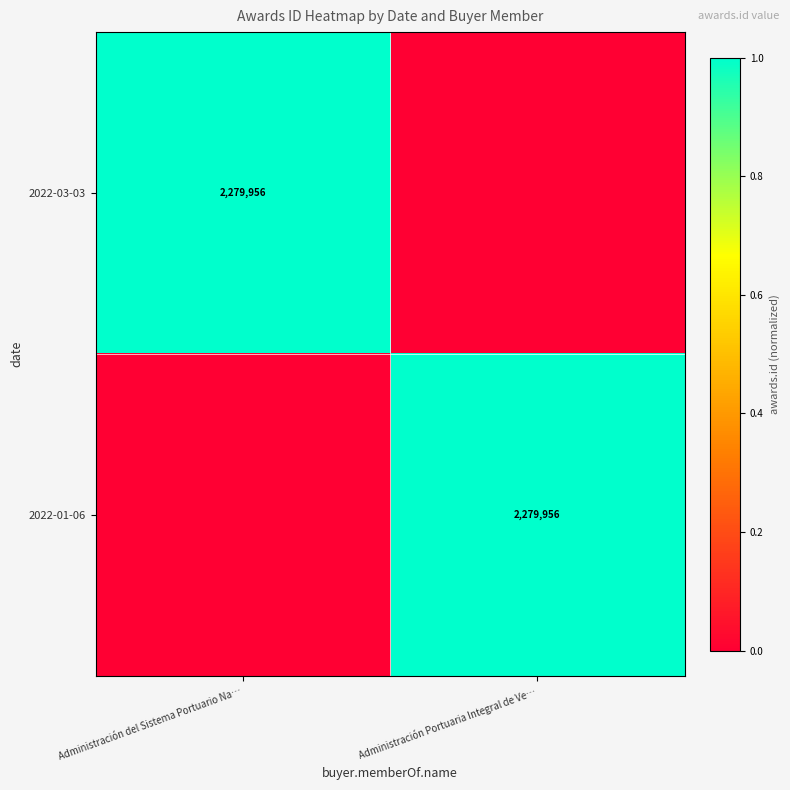

The 2022-01-06 series shows 3964667 at Administración Portuaria Integral de Ve…. True or false?

False